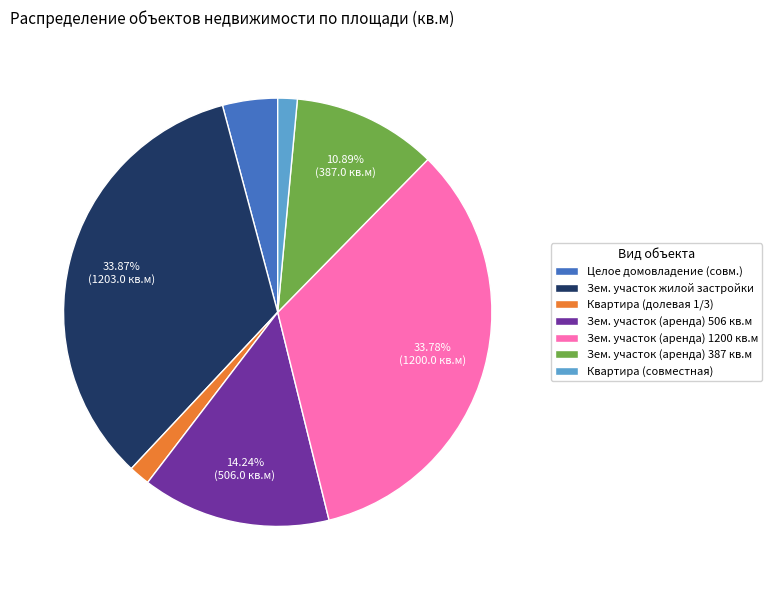

Is the sum of Зем. участок (аренда) 506 кв.м and Квартира (совместная) greater than half?

No